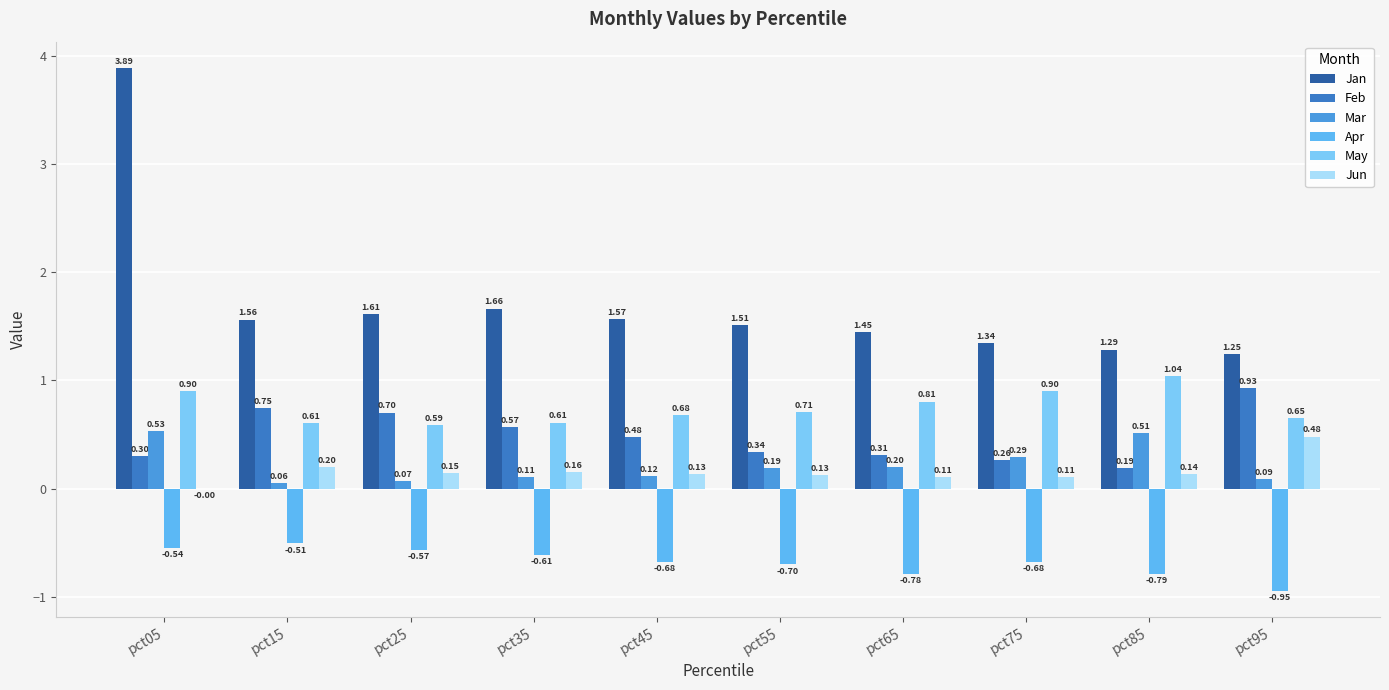

What is the maximum value shown in the chart?

3.9